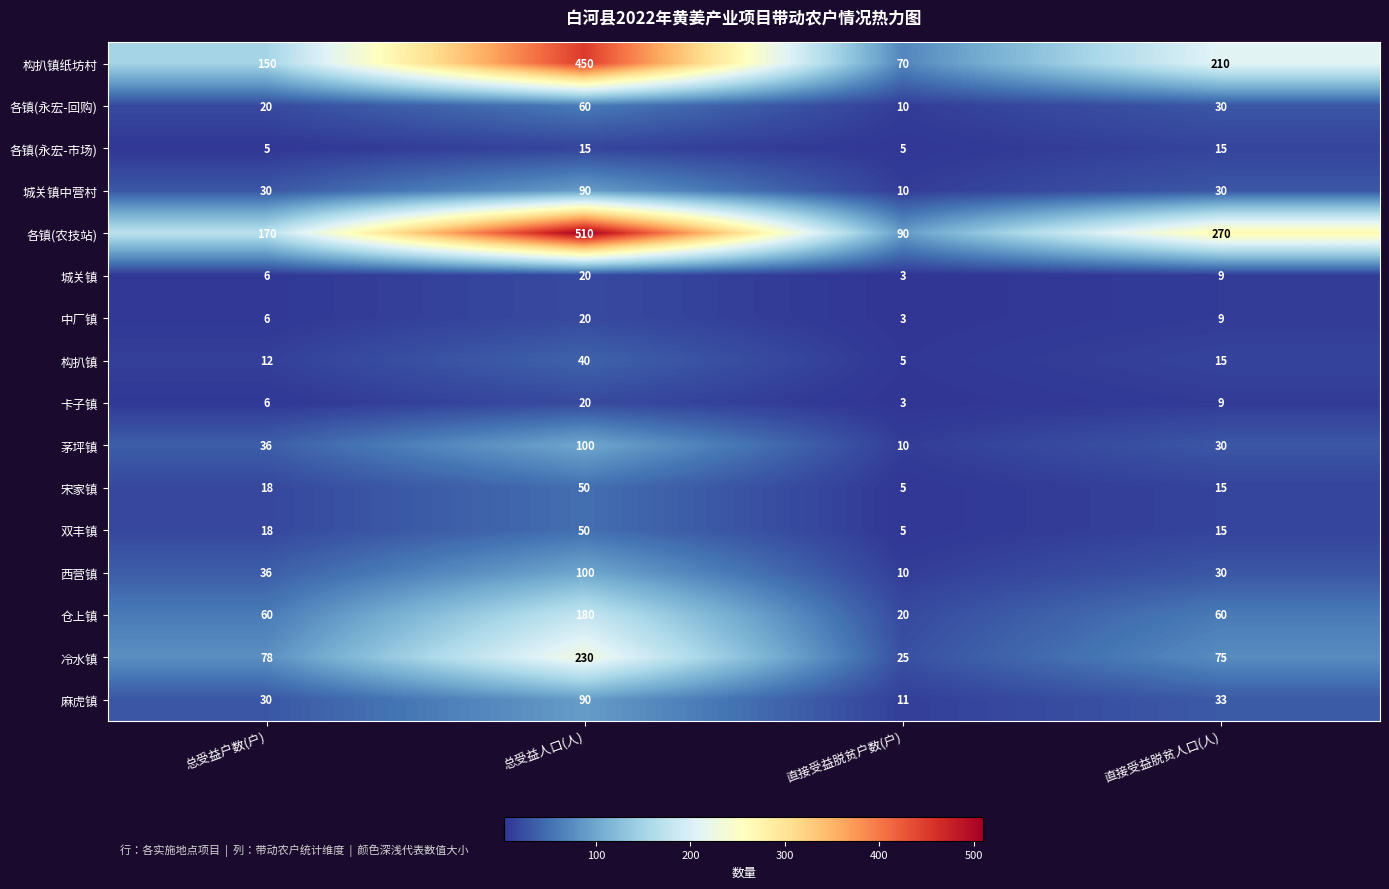

Which category has the lowest value in the 城关镇中营村 series?

直接受益脱贫户数(户)